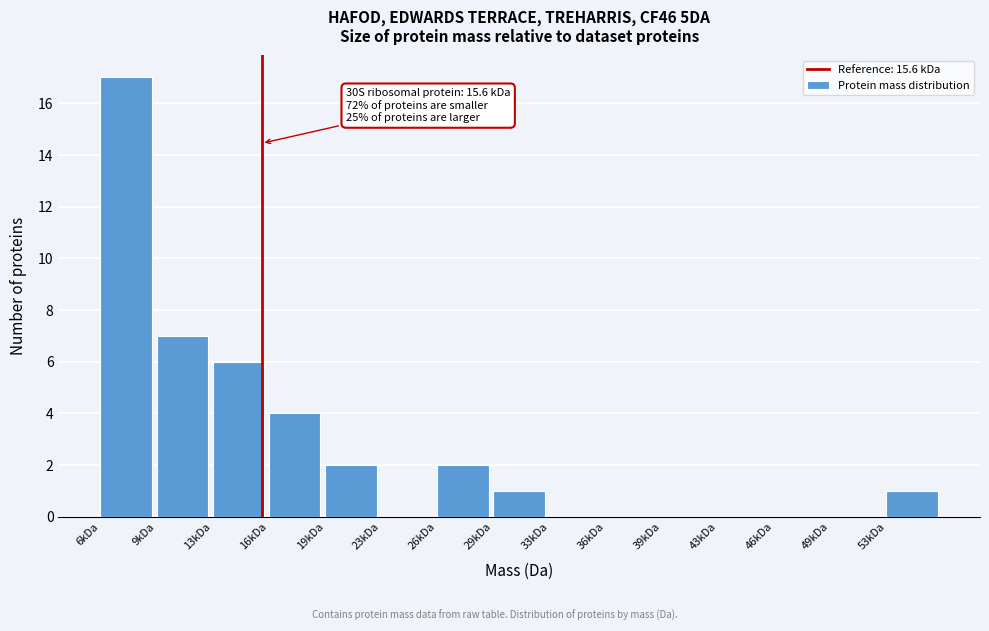

Reading right to left, list all the values displayed in this chart.

53kDa=1	49kDa=0	46kDa=0	43kDa=0	39kDa=0	36kDa=0	33kDa=0	29kDa=1	26kDa=2	23kDa=0	19kDa=2	16kDa=4	13kDa=6	9kDa=7	6kDa=17